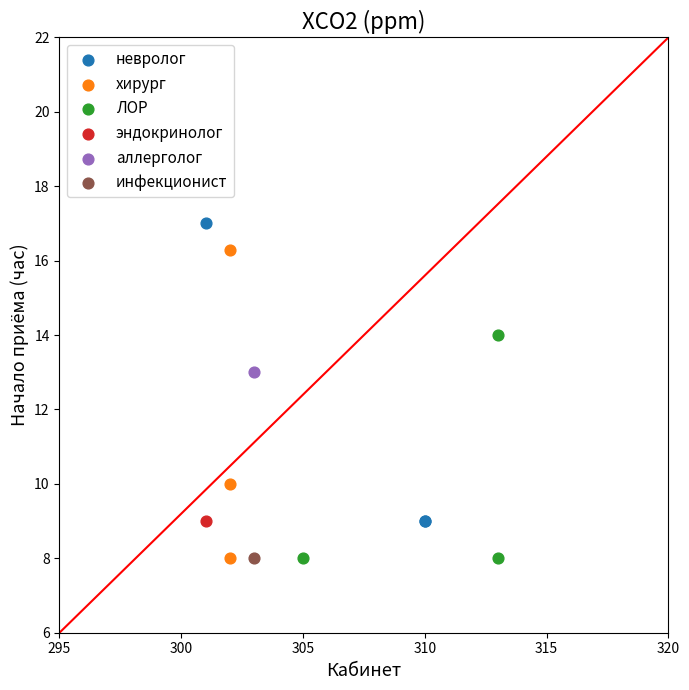

What are all the series names shown in the legend?

невролог, хирург, ЛОР, эндокринолог, аллерголог, инфекционист